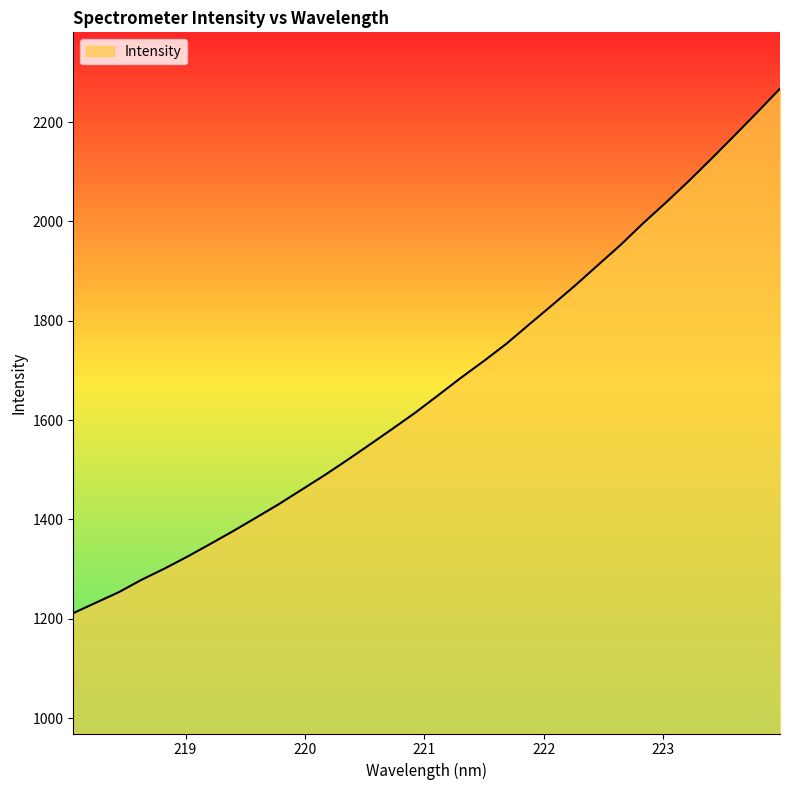

What is the greatest value displayed?

2267.2